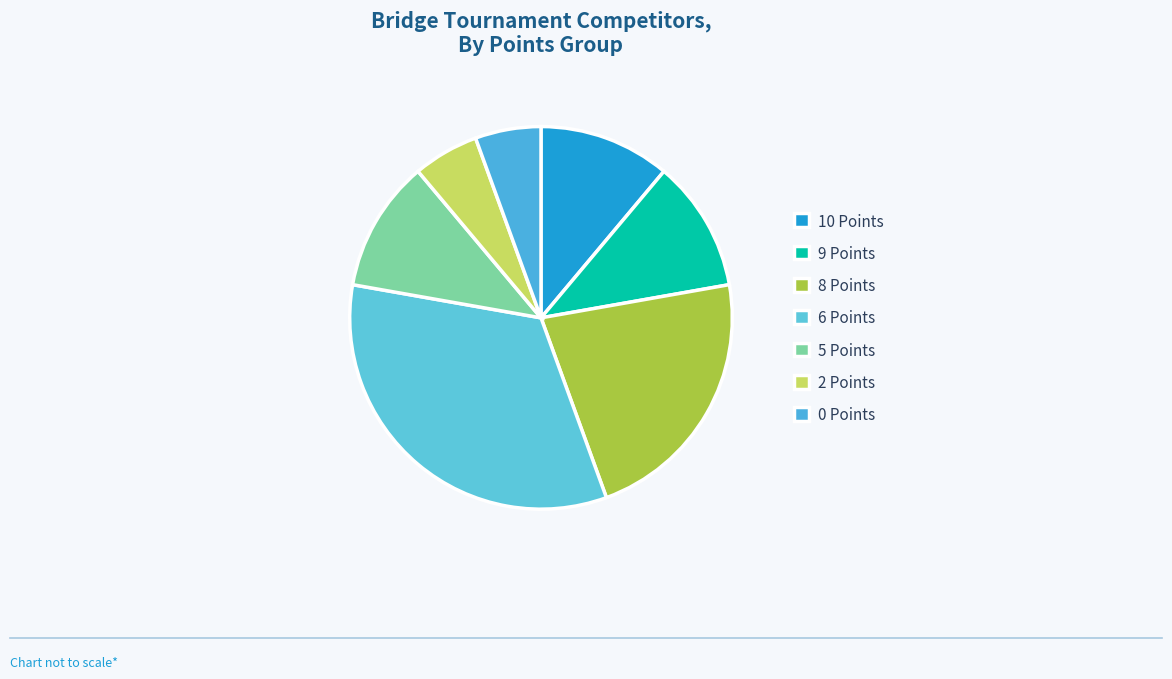

What is the largest slice in the pie chart?

6 Points